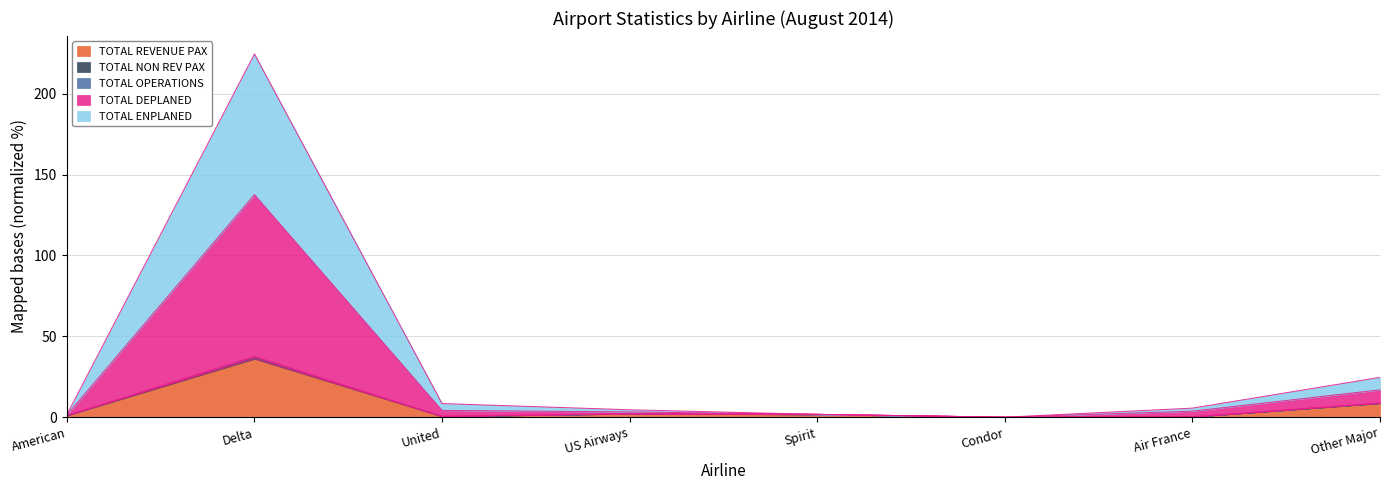

Is the value of TOTAL ENPLANED at Delta greater than the value of TOTAL REVENUE PAX at Other Major?

Yes